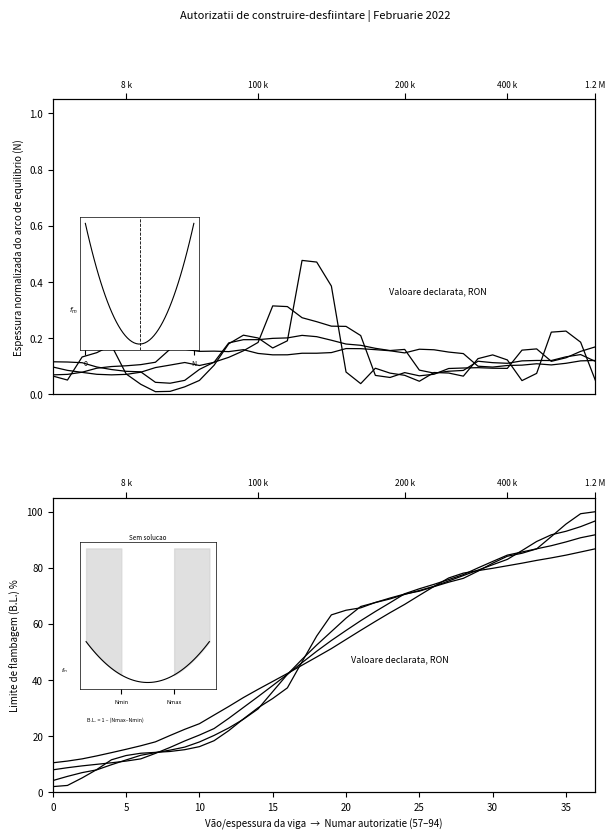

True or false: w=10 has a value of 48.2 at 18.

True